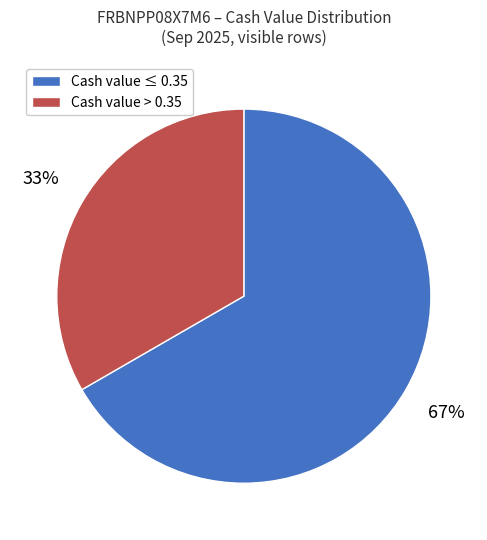

To the nearest percent, what is the average slice percentage?

50%